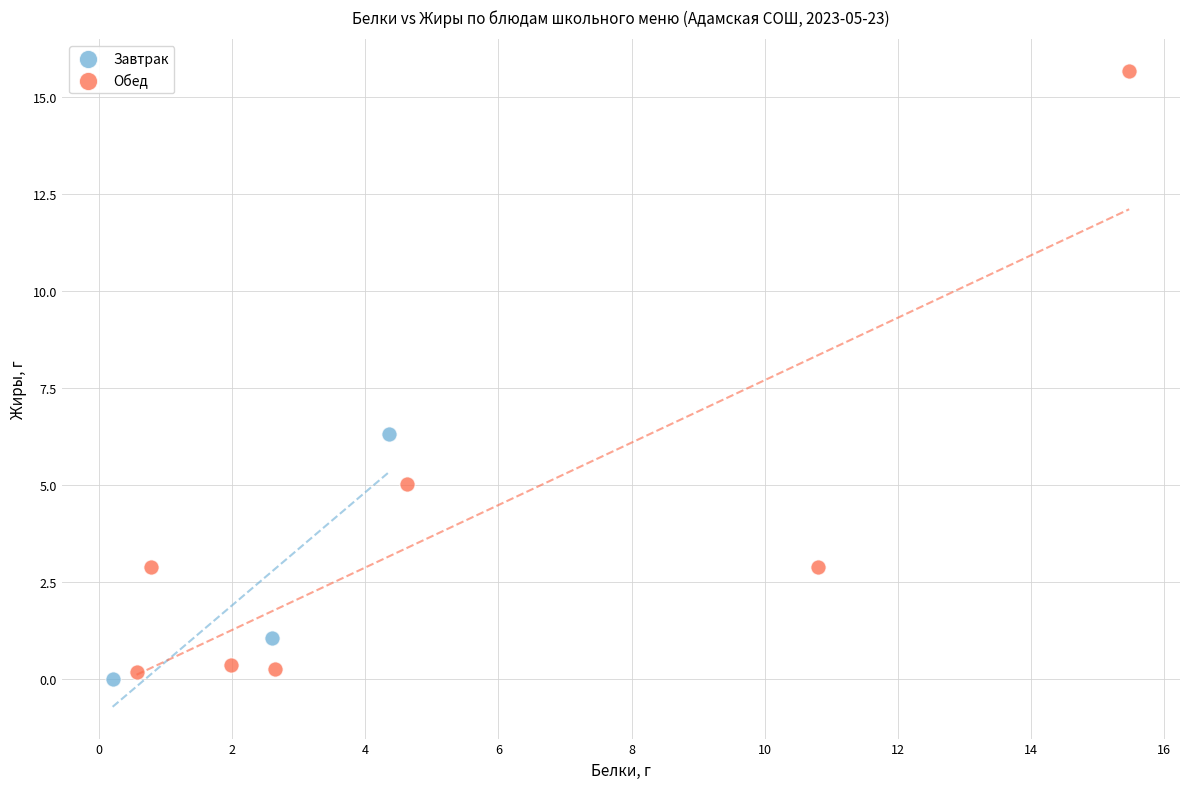

Which series reaches the minimum Y coordinate?

Завтрак